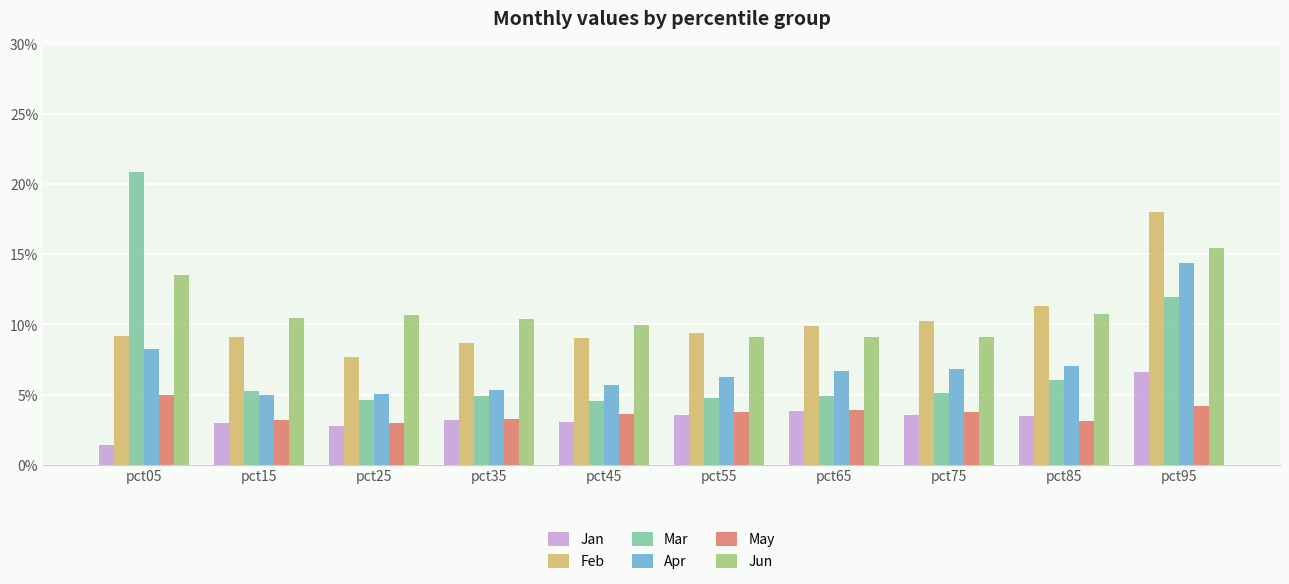

What are all the series names shown in the legend?

Jan, Feb, Mar, Apr, May, Jun